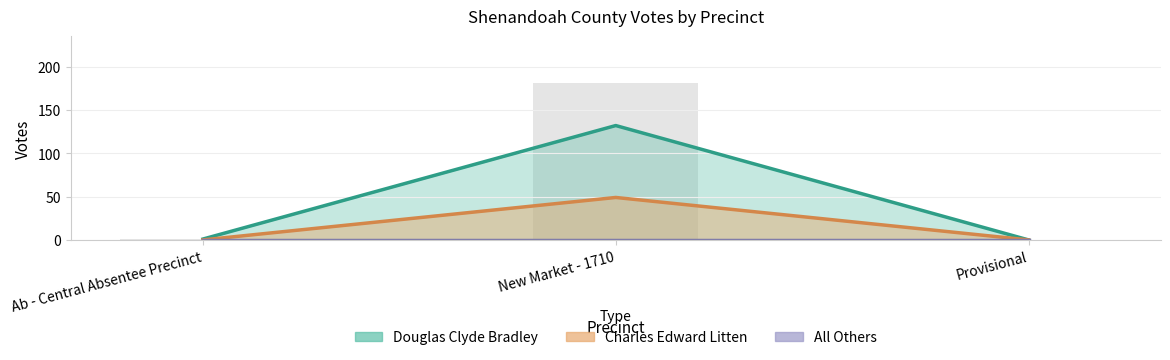

The Douglas Clyde Bradley series shows 1 at Ab - Central Absentee Precinct. True or false?

False